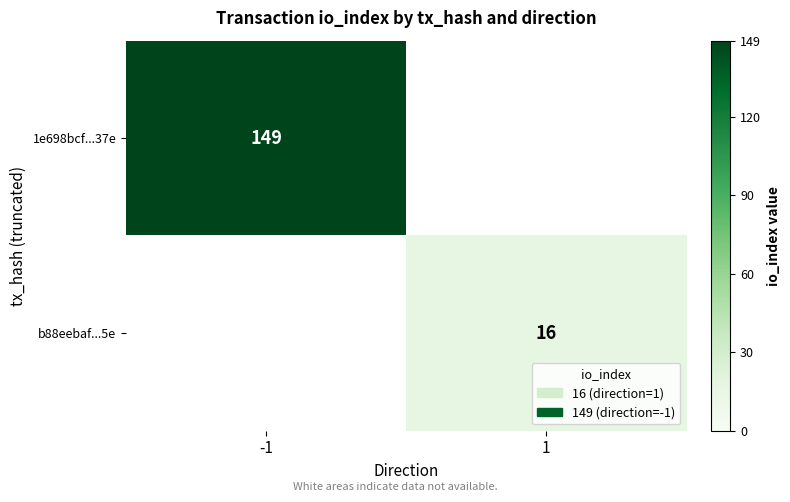

The value of b88eebaf...5e at 1 is 16. True or false?

True